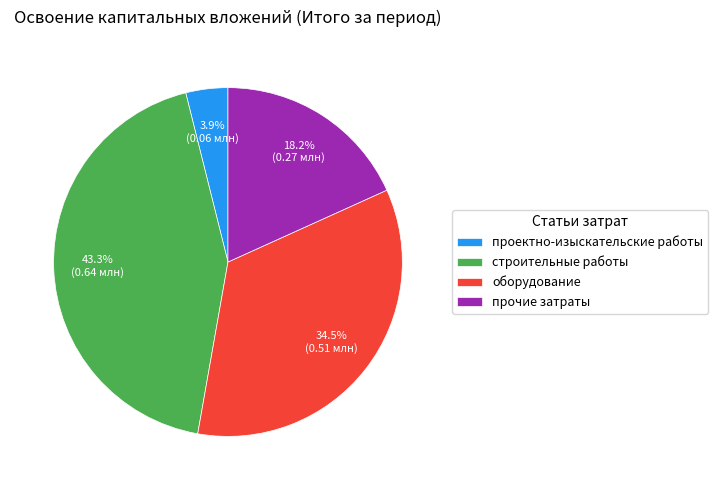

To the nearest percent, what is the combined percentage of проектно-изыскательские работы and прочие затраты?

22%